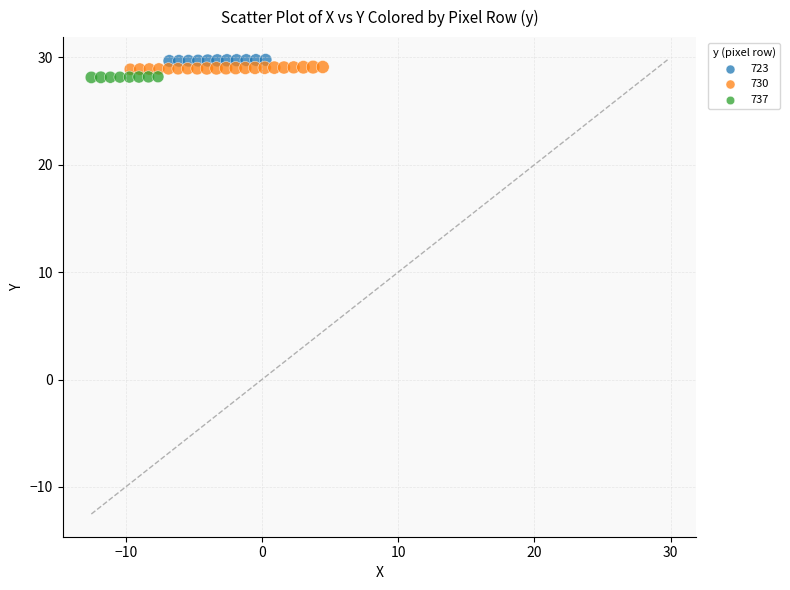

Which series reaches the minimum Y coordinate?

737